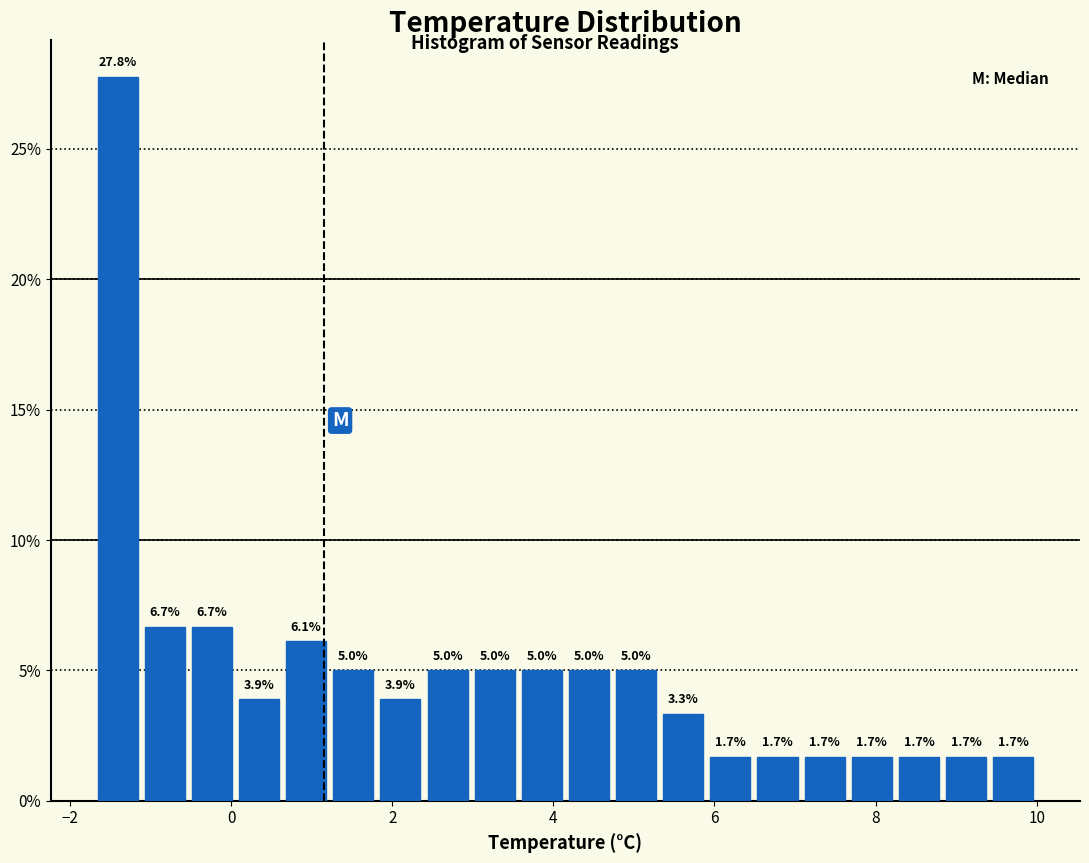

Around what value on the x-axis is the tallest bar? Give the approximate position of its centre, as read against the axis.

-1.4